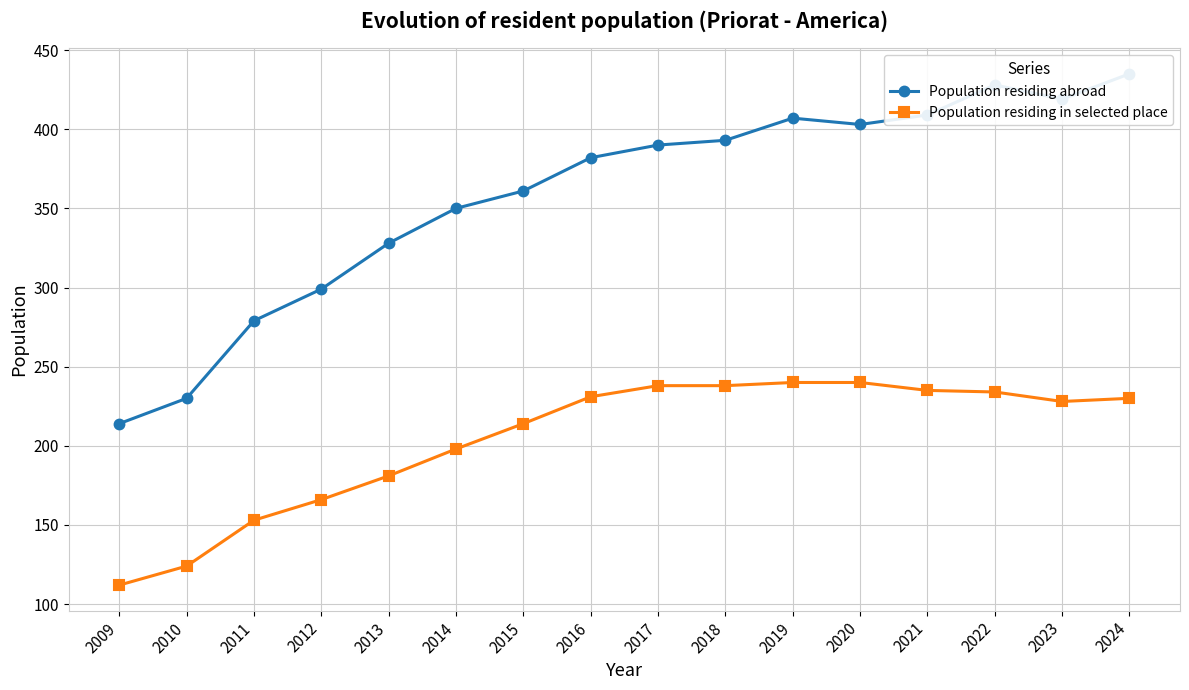

How many lines are shown in the chart?

2